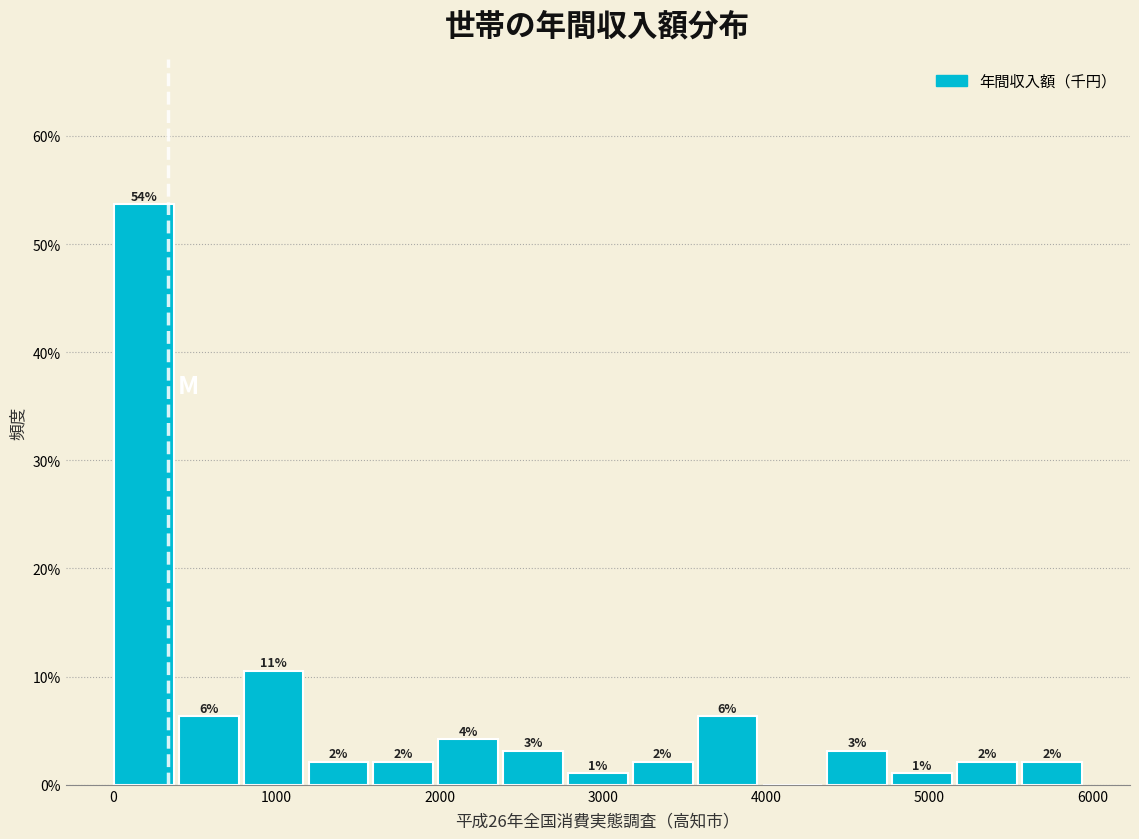

Around what value on the x-axis is the tallest bar? Give the approximate position of its centre, as read against the axis.

200